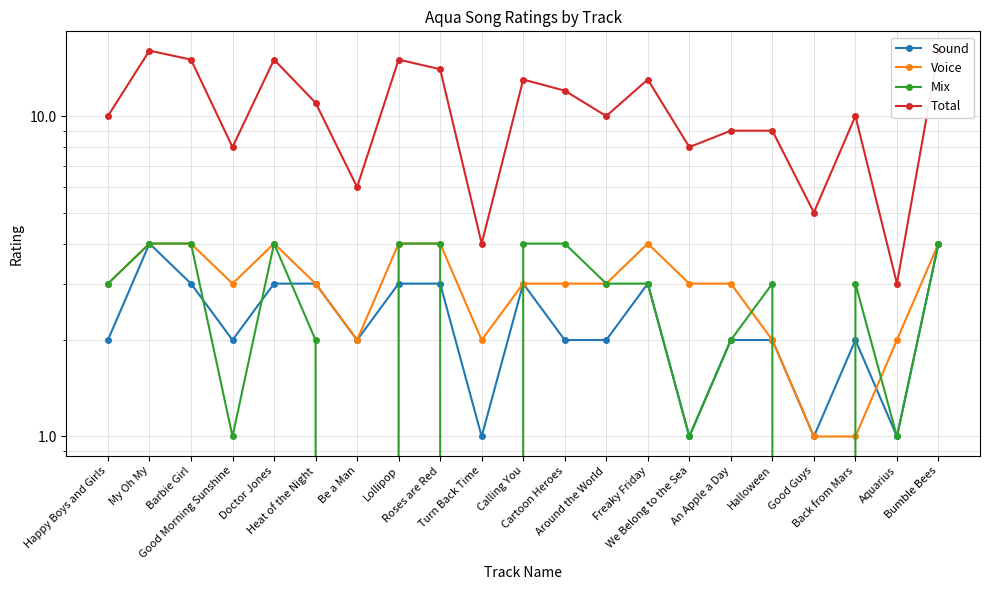

What is the highest value of the Sound series?

4